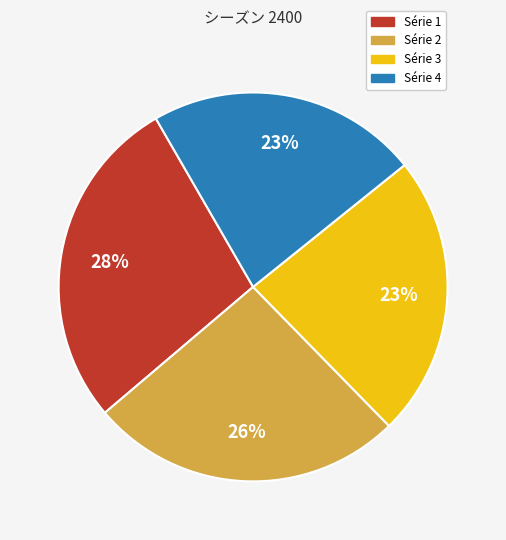

Does any single category account for the majority?

No